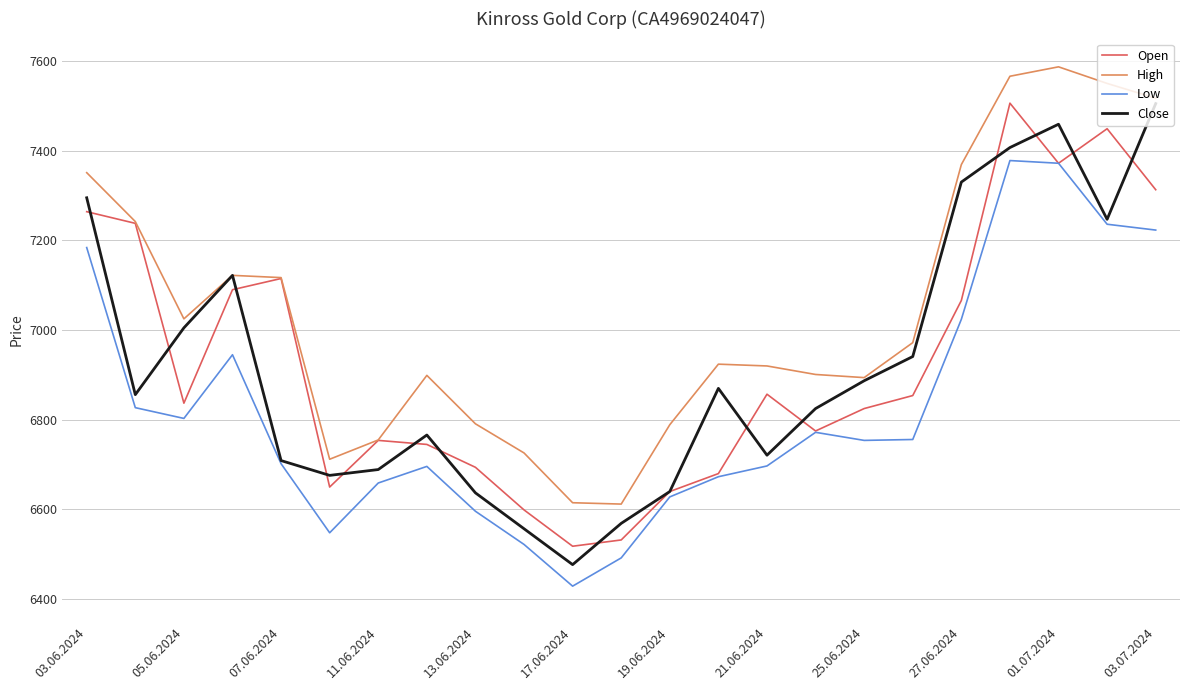

At how many categories does at least one series exceed 7488?

4